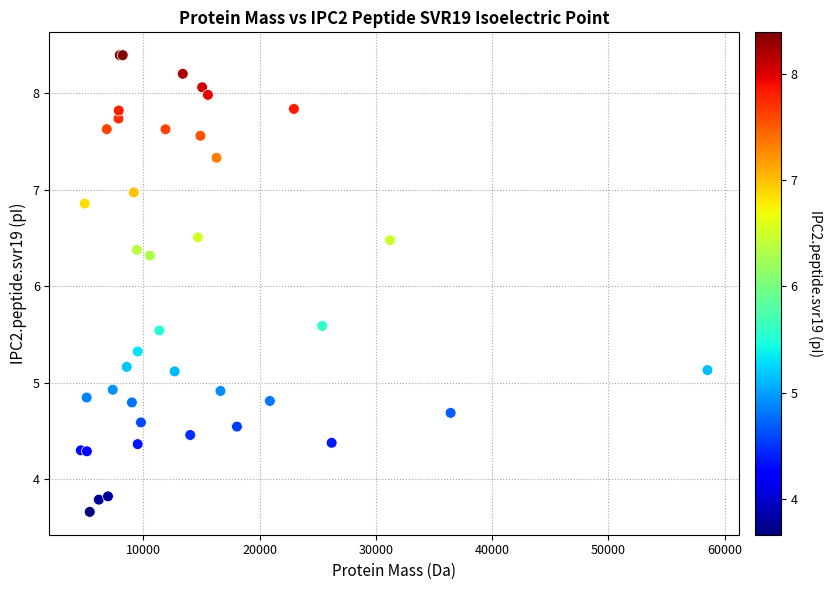

What Y value in the scatter plot is closest to 6?

6.3